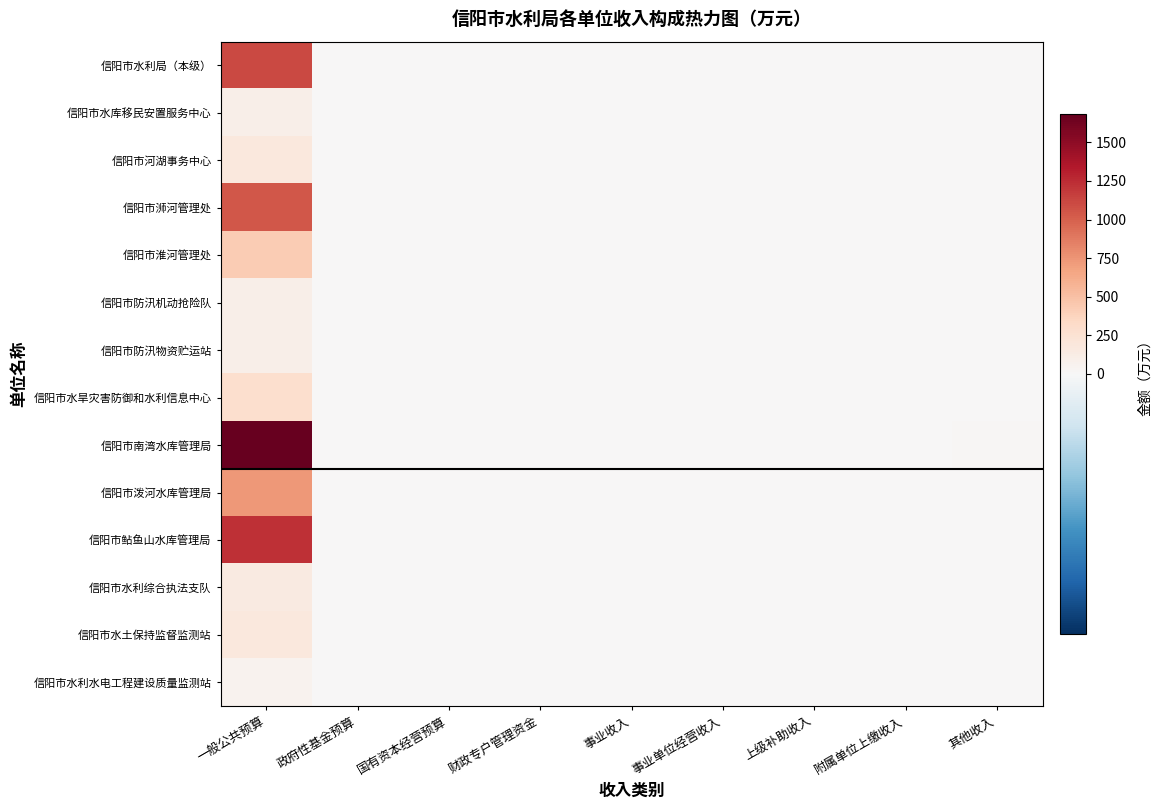

Reading left to right, transcribe all the data shown in this chart.

信阳市水利局（本级）: 一般公共预算=1109.0	政府性基金预算=0.0	国有资本经营预算=0.0	财政专户管理资金=0.0	事业收入=0.0	事业单位经营收入=0.0	上级补助收入=0.0	附属单位上缴收入=0.0	其他收入=0.0
信阳市水库移民安置服务中心: 一般公共预算=92.0	政府性基金预算=0.0	国有资本经营预算=0.0	财政专户管理资金=0.0	事业收入=0.0	事业单位经营收入=0.0	上级补助收入=0.0	附属单位上缴收入=0.0	其他收入=0.0
信阳市河湖事务中心: 一般公共预算=172.0	政府性基金预算=0.0	国有资本经营预算=0.0	财政专户管理资金=0.0	事业收入=0.0	事业单位经营收入=0.0	上级补助收入=0.0	附属单位上缴收入=0.0	其他收入=0.0
信阳市浉河管理处: 一般公共预算=1045.4	政府性基金预算=0.0	国有资本经营预算=0.0	财政专户管理资金=0.0	事业收入=0.0	事业单位经营收入=0.0	上级补助收入=0.0	附属单位上缴收入=0.0	其他收入=0.0
信阳市淮河管理处: 一般公共预算=433.5	政府性基金预算=0.0	国有资本经营预算=0.0	财政专户管理资金=0.0	事业收入=0.0	事业单位经营收入=0.0	上级补助收入=0.0	附属单位上缴收入=0.0	其他收入=0.0
信阳市防汛机动抢险队: 一般公共预算=92.9	政府性基金预算=0.0	国有资本经营预算=0.0	财政专户管理资金=0.0	事业收入=0.0	事业单位经营收入=0.0	上级补助收入=0.0	附属单位上缴收入=0.0	其他收入=0.0
信阳市防汛物资贮运站: 一般公共预算=97.0	政府性基金预算=0.0	国有资本经营预算=0.0	财政专户管理资金=0.0	事业收入=0.0	事业单位经营收入=0.0	上级补助收入=0.0	附属单位上缴收入=0.0	其他收入=0.0
信阳市水旱灾害防御和水利信息中心: 一般公共预算=282.0	政府性基金预算=0.0	国有资本经营预算=0.0	财政专户管理资金=0.0	事业收入=0.0	事业单位经营收入=0.0	上级补助收入=0.0	附属单位上缴收入=0.0	其他收入=0.0
信阳市南湾水库管理局: 一般公共预算=1681.8	政府性基金预算=0.0	国有资本经营预算=0.0	财政专户管理资金=0.0	事业收入=0.0	事业单位经营收入=0.0	上级补助收入=0.0	附属单位上缴收入=0.0	其他收入=16.0
信阳市泼河水库管理局: 一般公共预算=734.2	政府性基金预算=0.0	国有资本经营预算=0.0	财政专户管理资金=0.0	事业收入=0.0	事业单位经营收入=0.0	上级补助收入=0.0	附属单位上缴收入=0.0	其他收入=0.0
信阳市鲇鱼山水库管理局: 一般公共预算=1225.2	政府性基金预算=0.0	国有资本经营预算=0.0	财政专户管理资金=0.0	事业收入=0.0	事业单位经营收入=0.0	上级补助收入=0.0	附属单位上缴收入=0.0	其他收入=0.0
信阳市水利综合执法支队: 一般公共预算=148.5	政府性基金预算=0.0	国有资本经营预算=0.0	财政专户管理资金=0.0	事业收入=0.0	事业单位经营收入=0.0	上级补助收入=0.0	附属单位上缴收入=0.0	其他收入=0.0
信阳市水土保持监督监测站: 一般公共预算=180.8	政府性基金预算=0.0	国有资本经营预算=0.0	财政专户管理资金=0.0	事业收入=0.0	事业单位经营收入=0.0	上级补助收入=0.0	附属单位上缴收入=0.0	其他收入=0.0
信阳市水利水电工程建设质量监测站: 一般公共预算=55.2	政府性基金预算=0.0	国有资本经营预算=0.0	财政专户管理资金=0.0	事业收入=0.0	事业单位经营收入=0.0	上级补助收入=0.0	附属单位上缴收入=0.0	其他收入=0.0